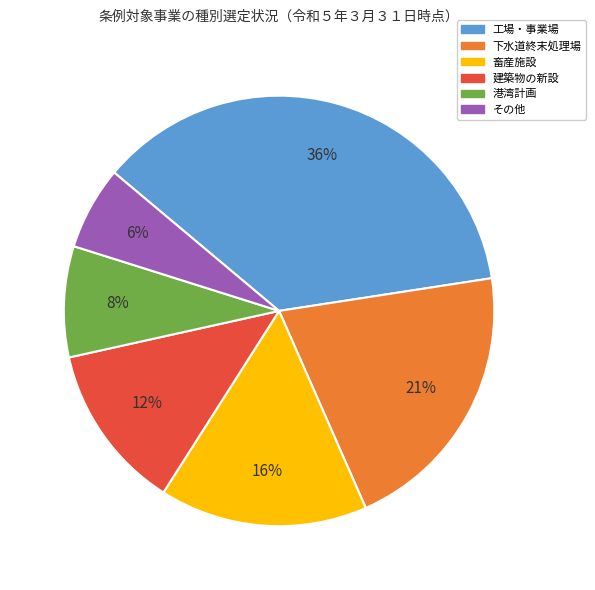

What is the smallest slice in the pie chart?

その他